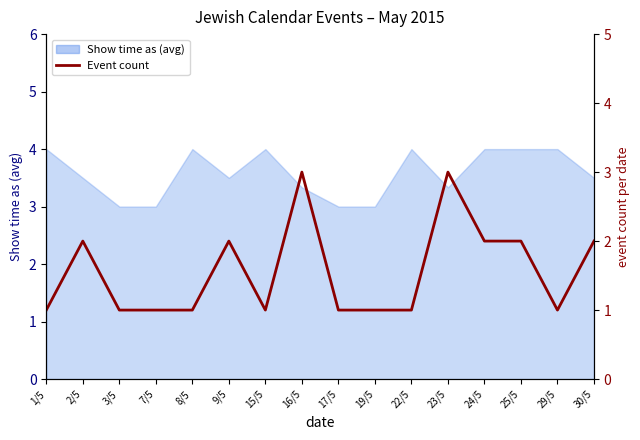

At which category does the chart reach its peak across all series?

16/5